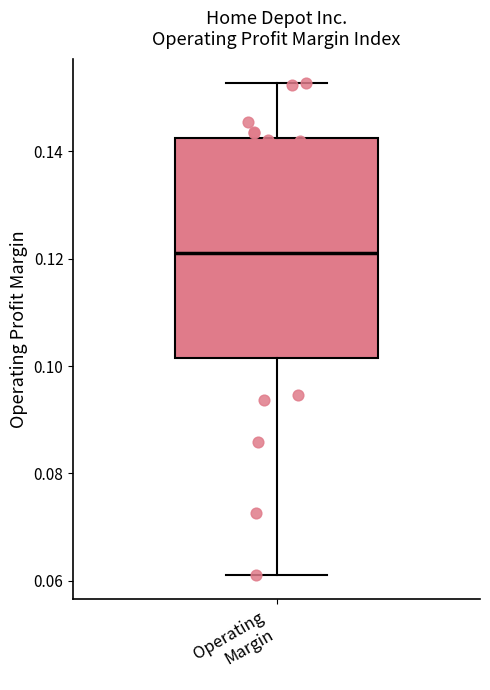

Transcribe this box plot: give where the median line is, the range the box spans, and where the two whiskers end, as read against the y-axis. The values are not printed on the chart, so give them approximately, as read against the axis.

median 0.122, box 0.102 to 0.142, whiskers 0.062 to 0.152